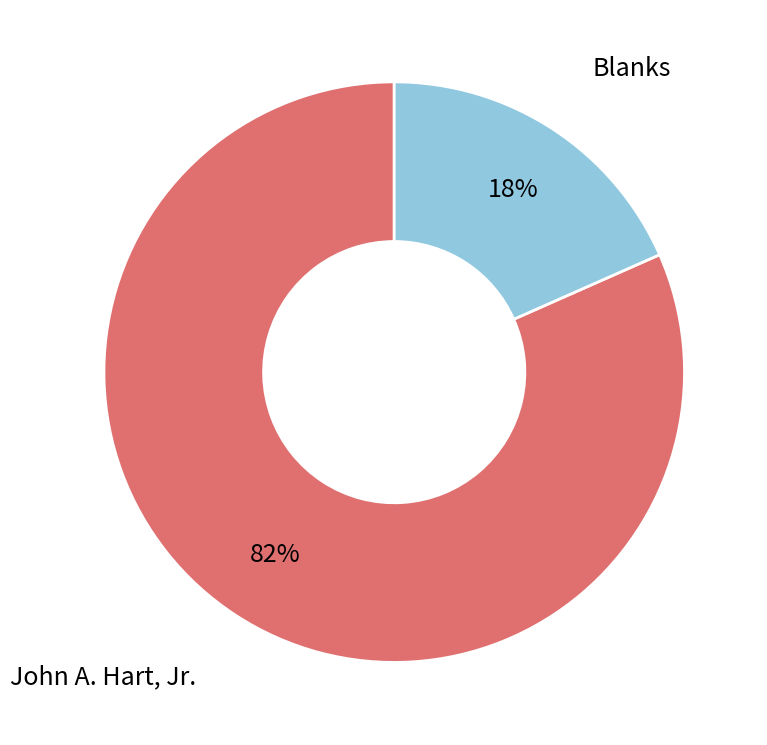

Is there a majority slice in this chart?

Yes